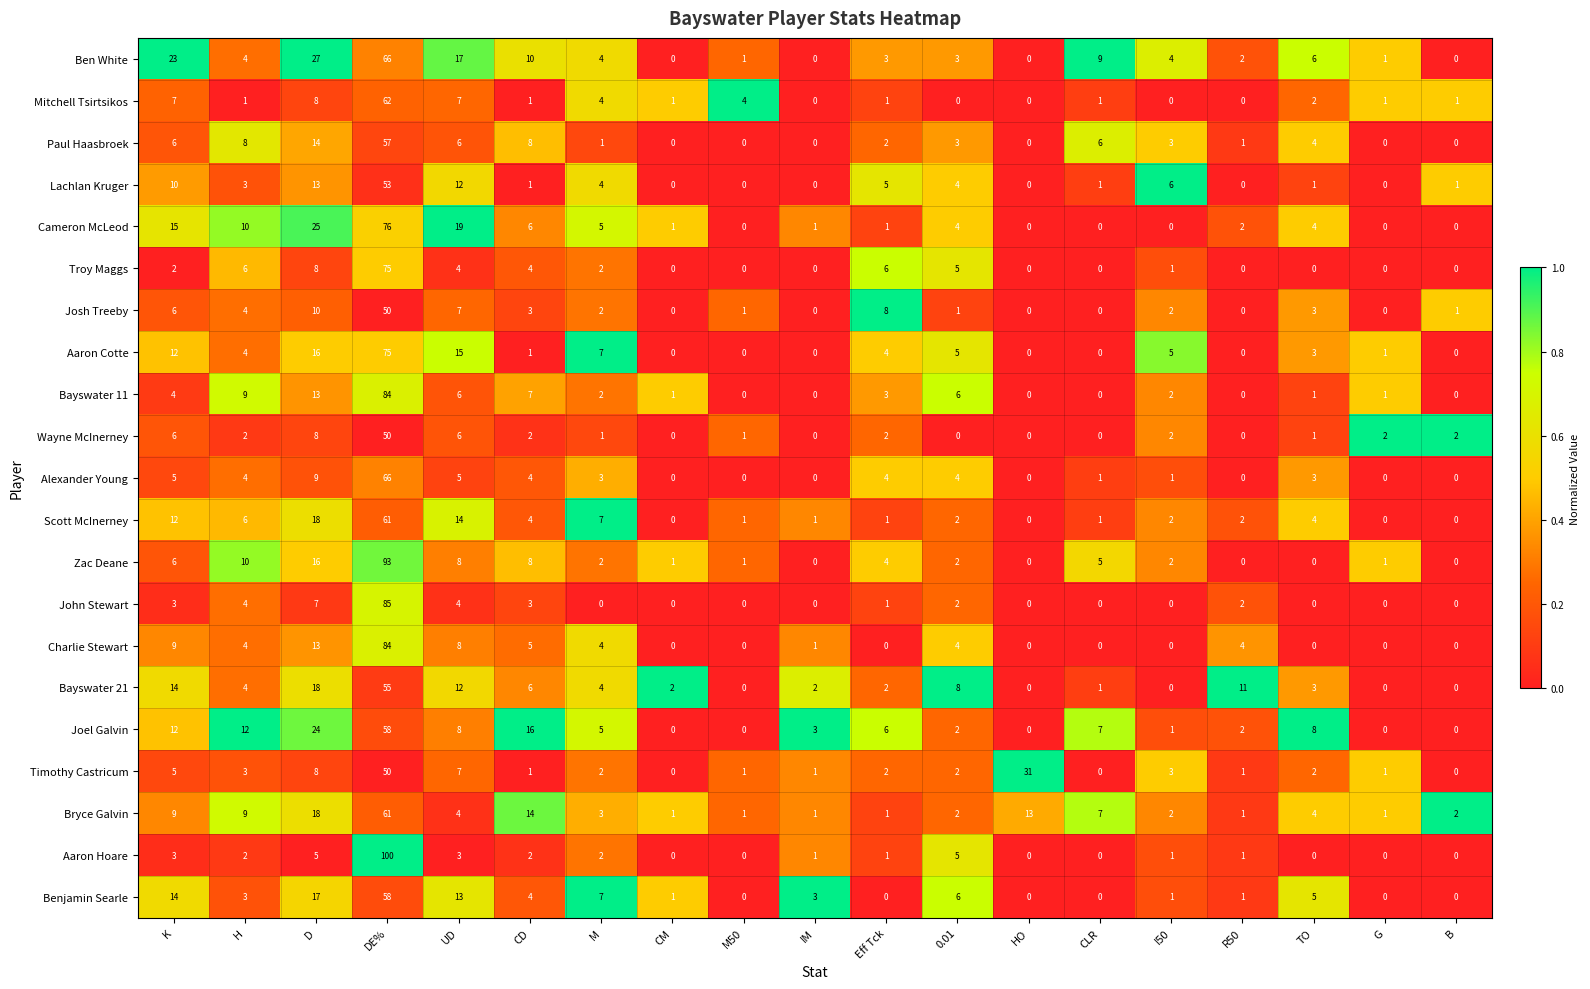

What is the highest value of the Timothy Castricum series?

50